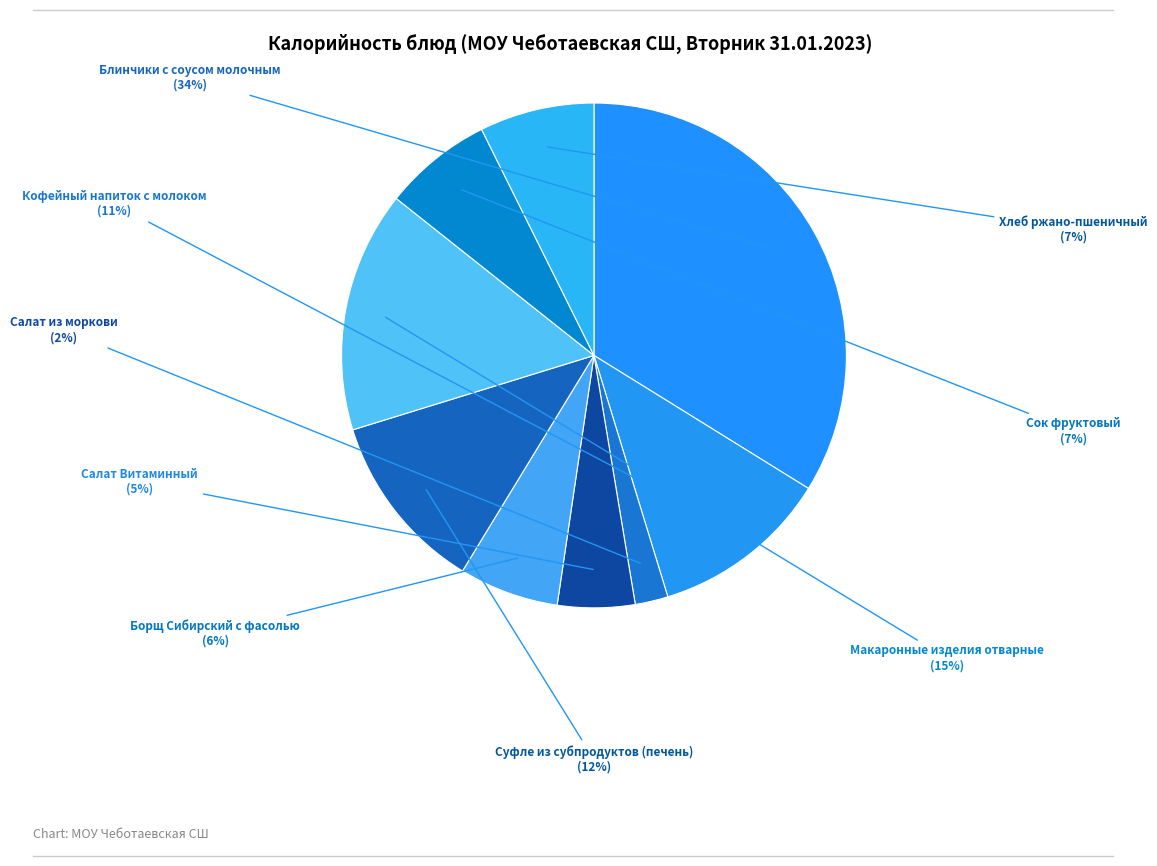

Does Суфле из субпродуктов (печень) account for over 50% of the chart?

No